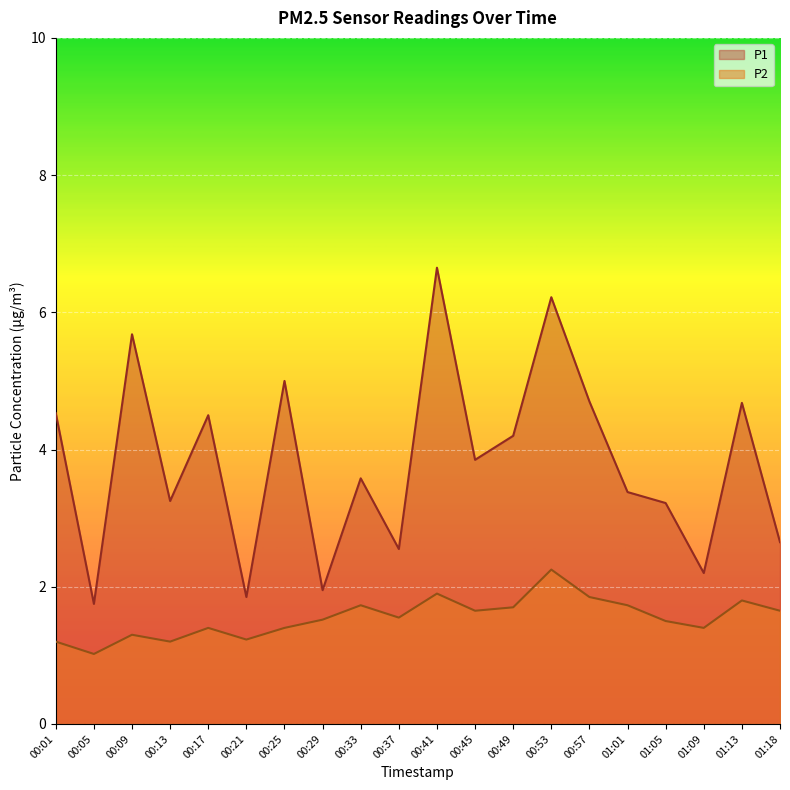

How many data points in P1 are less than 3?

6